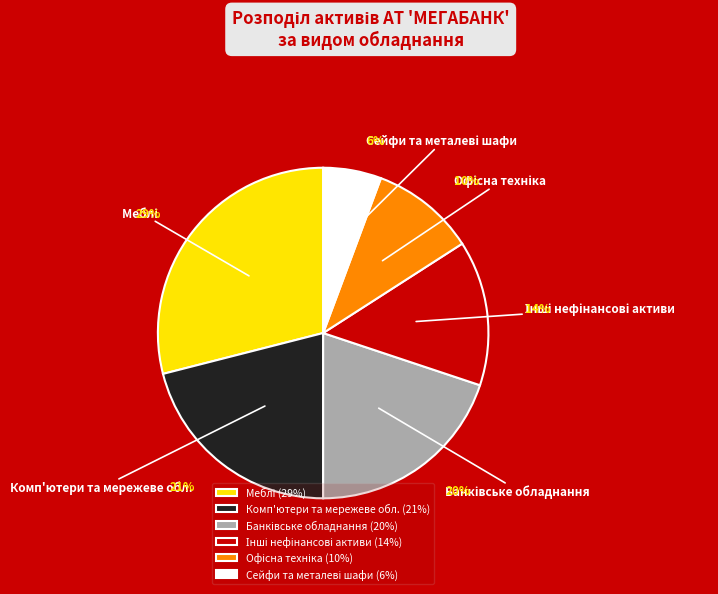

Does Комп'ютери та мережеве обл. account for over 50% of the chart?

No